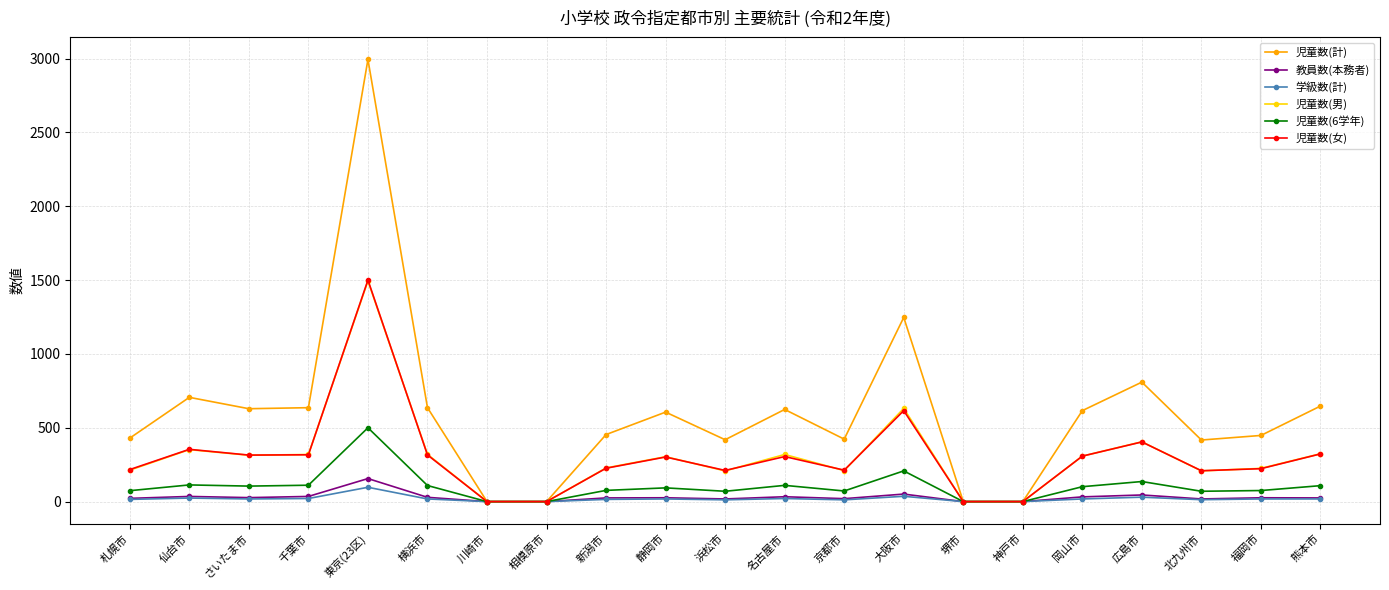

True or false: 教員数(本務者) has more than 1 interior local peaks.

True